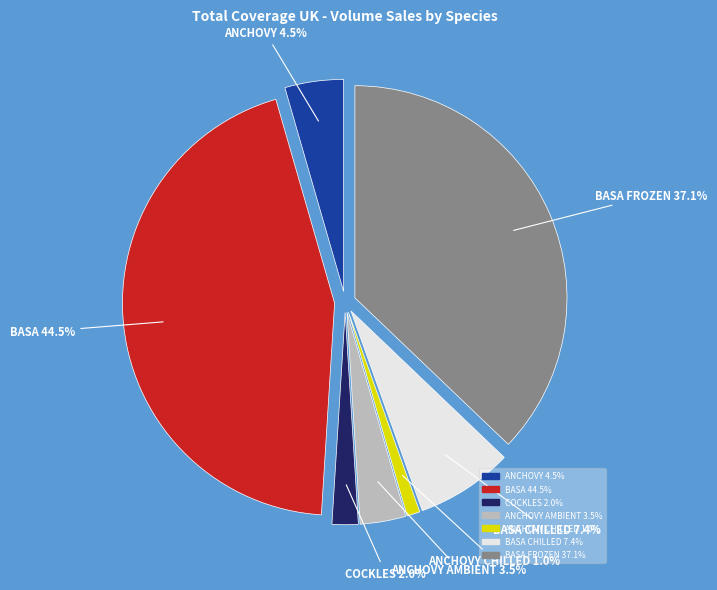

Is there a majority slice in this chart?

No